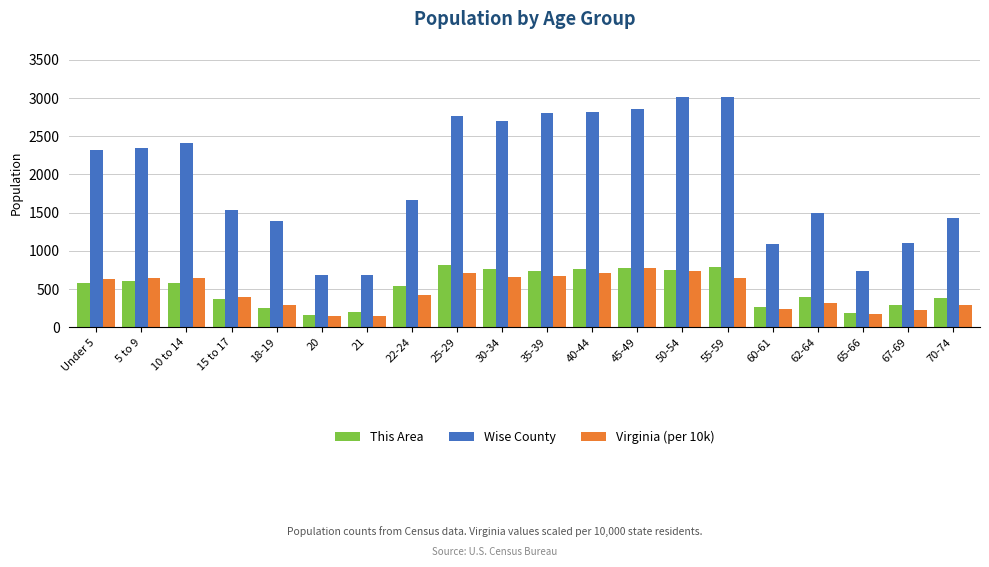

What is the difference between the highest and lowest values at 22-24?

1244.4